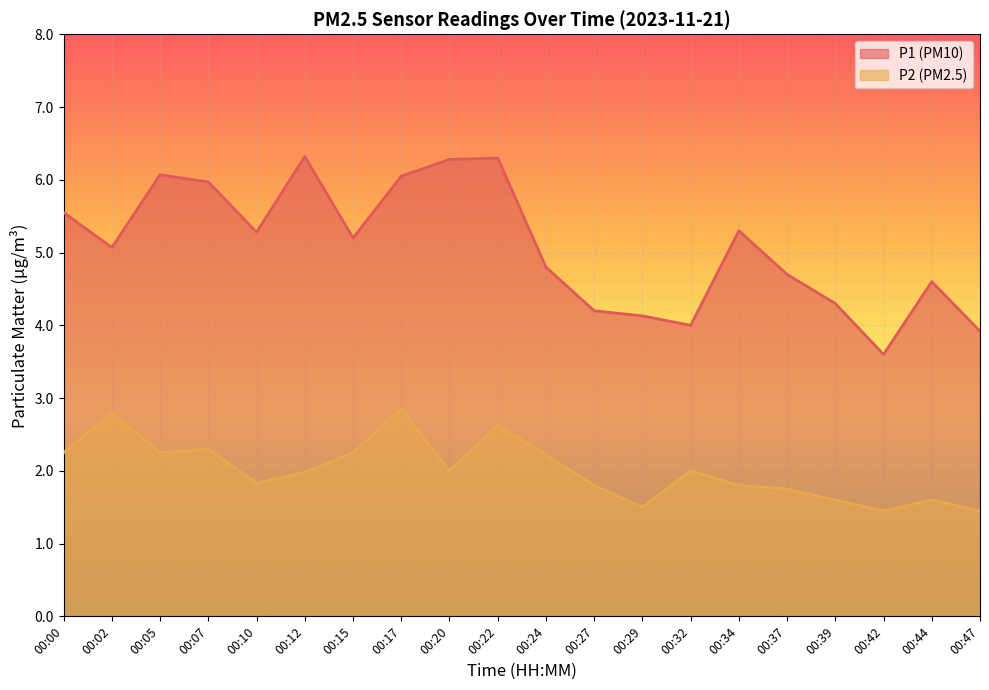

What are all the series names shown in the legend?

P1 (PM10), P2 (PM2.5)